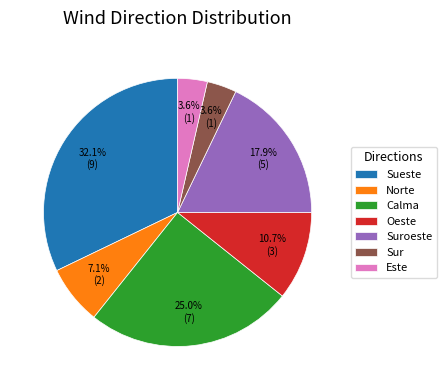

How many segments does this pie chart have?

7